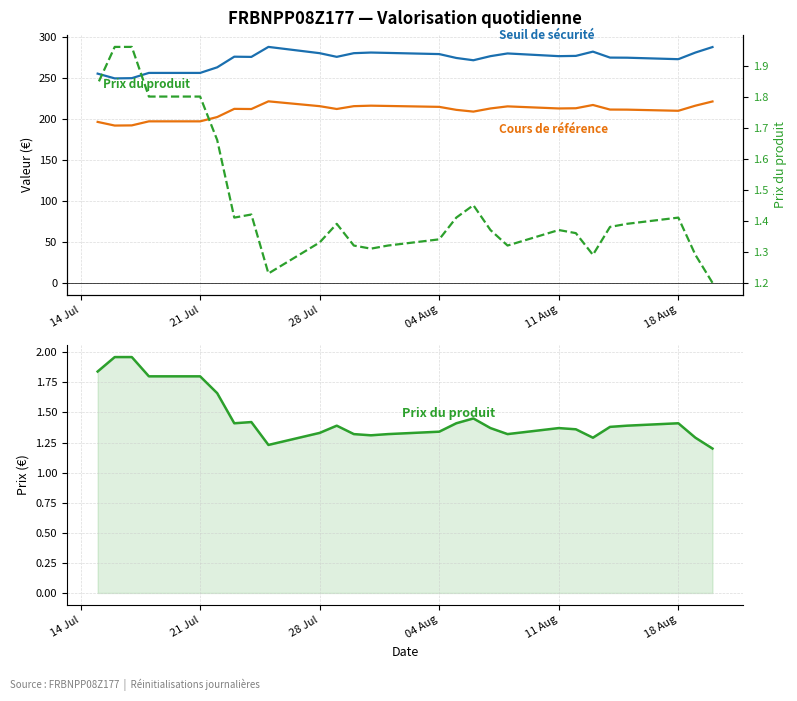

At how many categories does at least one series exceed 137?

27